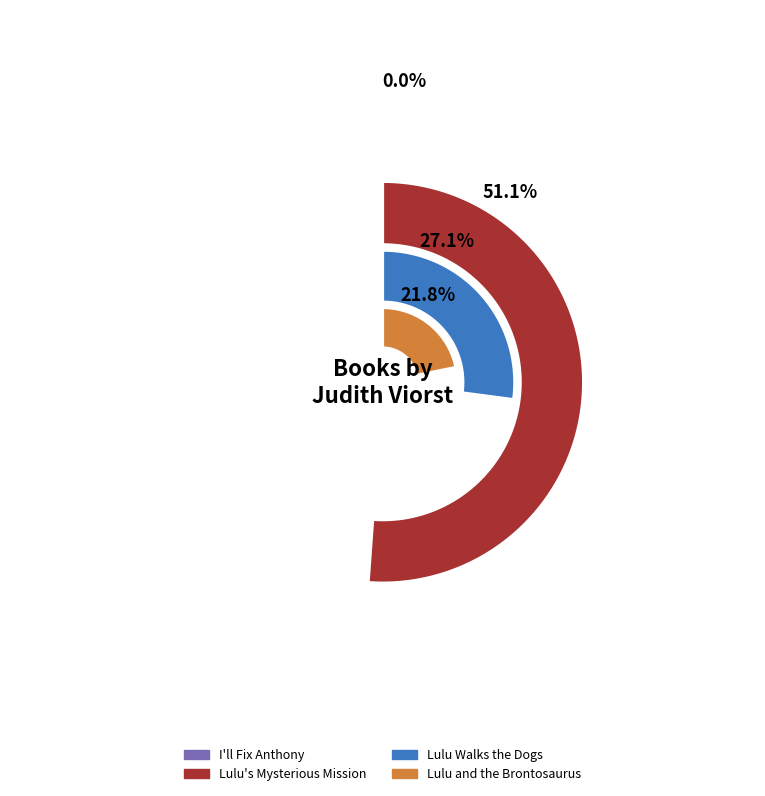

Which category has the smallest portion of the pie?

I'll Fix Anthony